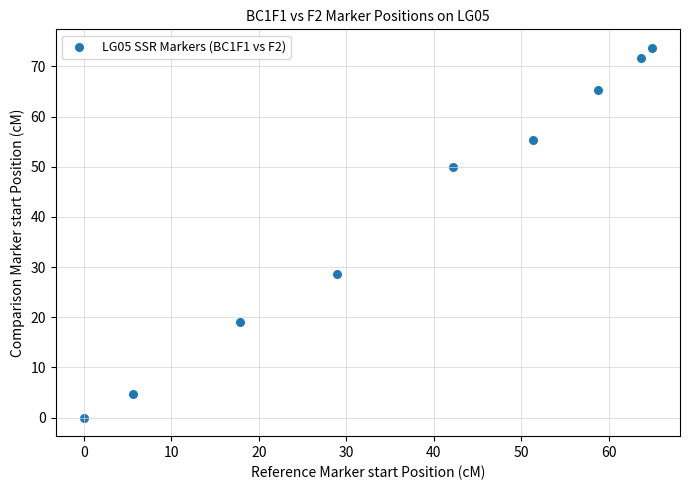

What Y value in the scatter plot is closest to 36?

28.6